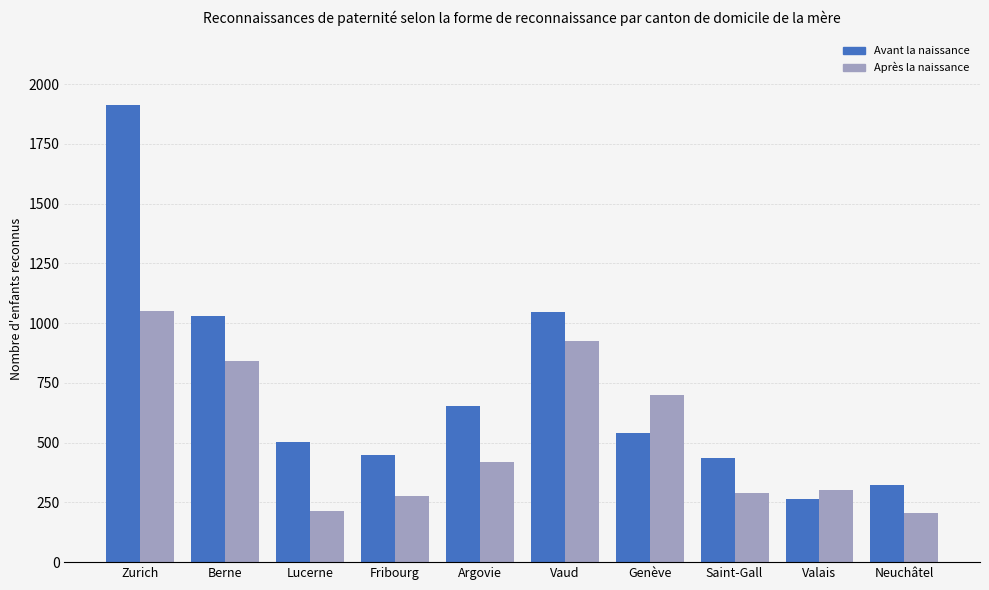

Reading left to right, list all the values displayed in this chart.

Avant la naissance: Zurich=1913	Berne=1031	Lucerne=504	Fribourg=449	Argovie=653	Vaud=1047	Genève=541	Saint-Gall=435	Valais=266	Neuchâtel=321
Après la naissance: Zurich=1052	Berne=841	Lucerne=214	Fribourg=278	Argovie=418	Vaud=925	Genève=701	Saint-Gall=288	Valais=300	Neuchâtel=204